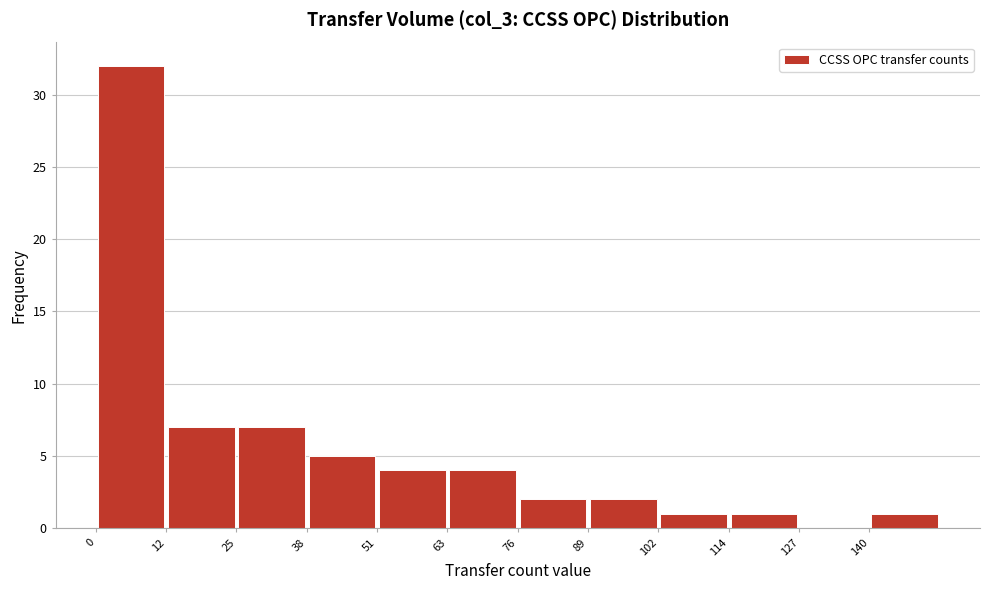

Which range on the x-axis has the tallest bar?

0 to 12